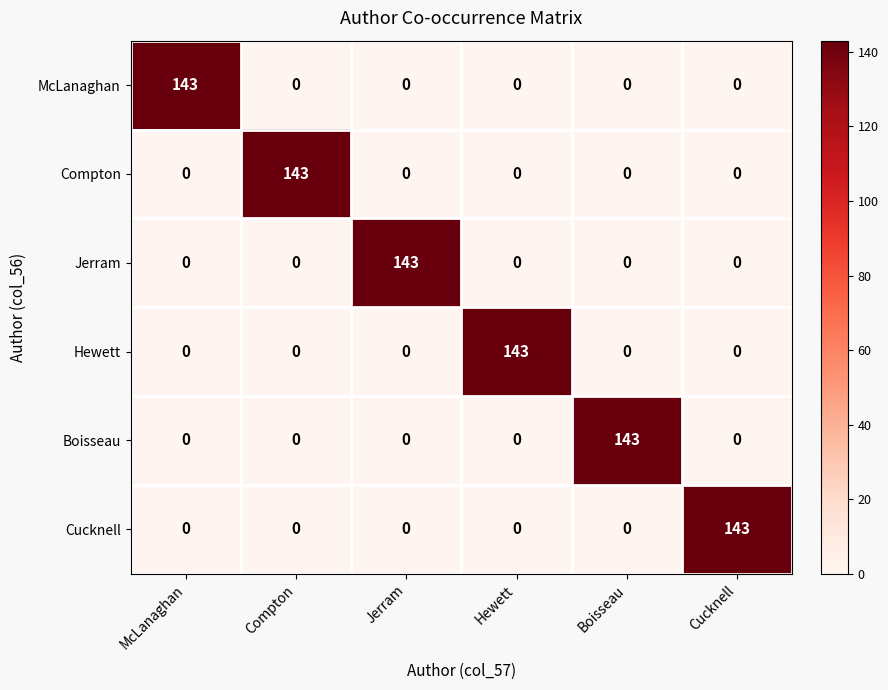

What is the difference between the highest and lowest values at Cucknell?

143